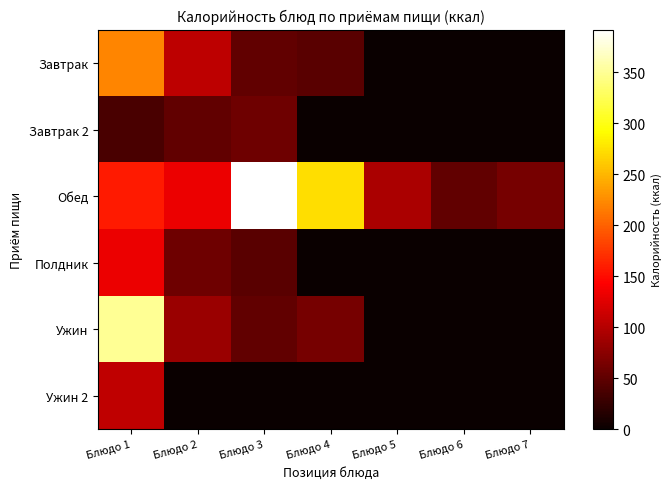

Reading right to left, list all the values displayed in this chart.

Завтрак: Блюдо 7=0.0	Блюдо 6=0.0	Блюдо 5=0.0	Блюдо 4=46.0	Блюдо 3=51.5	Блюдо 2=105.0	Блюдо 1=220.6
Завтрак 2: Блюдо 7=0.0	Блюдо 6=0.0	Блюдо 5=0.0	Блюдо 4=0.0	Блюдо 3=59.0	Блюдо 2=51.5	Блюдо 1=37.0
Обед: Блюдо 7=64.2	Блюдо 6=51.5	Блюдо 5=94.0	Блюдо 4=273.6	Блюдо 3=392.0	Блюдо 2=133.0	Блюдо 1=158.0
Полдник: Блюдо 7=0.0	Блюдо 6=0.0	Блюдо 5=0.0	Блюдо 4=0.0	Блюдо 3=46.0	Блюдо 2=59.0	Блюдо 1=132.7
Ужин: Блюдо 7=0.0	Блюдо 6=0.0	Блюдо 5=0.0	Блюдо 4=64.2	Блюдо 3=52.0	Блюдо 2=84.8	Блюдо 1=350.0
Ужин 2: Блюдо 7=0.0	Блюдо 6=0.0	Блюдо 5=0.0	Блюдо 4=0.0	Блюдо 3=0.0	Блюдо 2=0.0	Блюдо 1=106.0